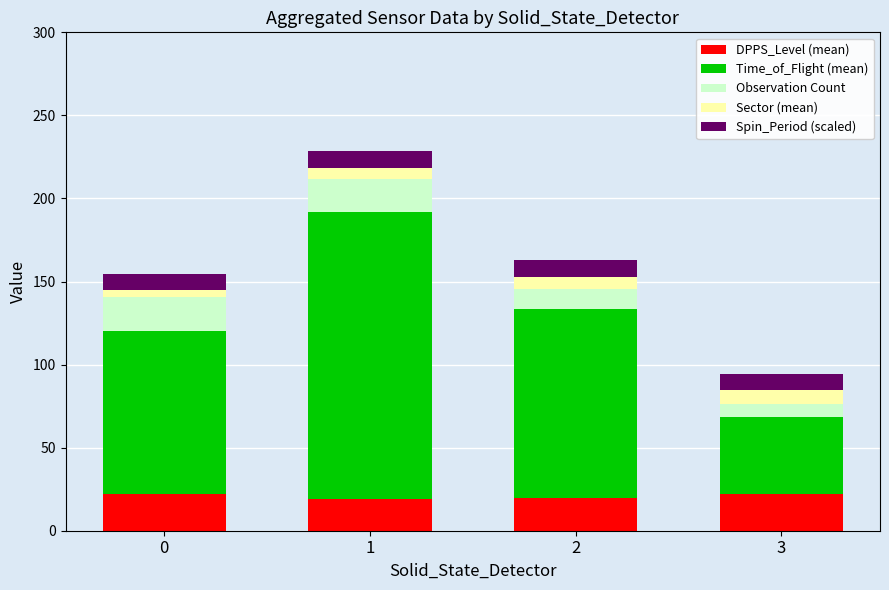

What is the highest value of the DPPS_Level (mean) series?

22.0